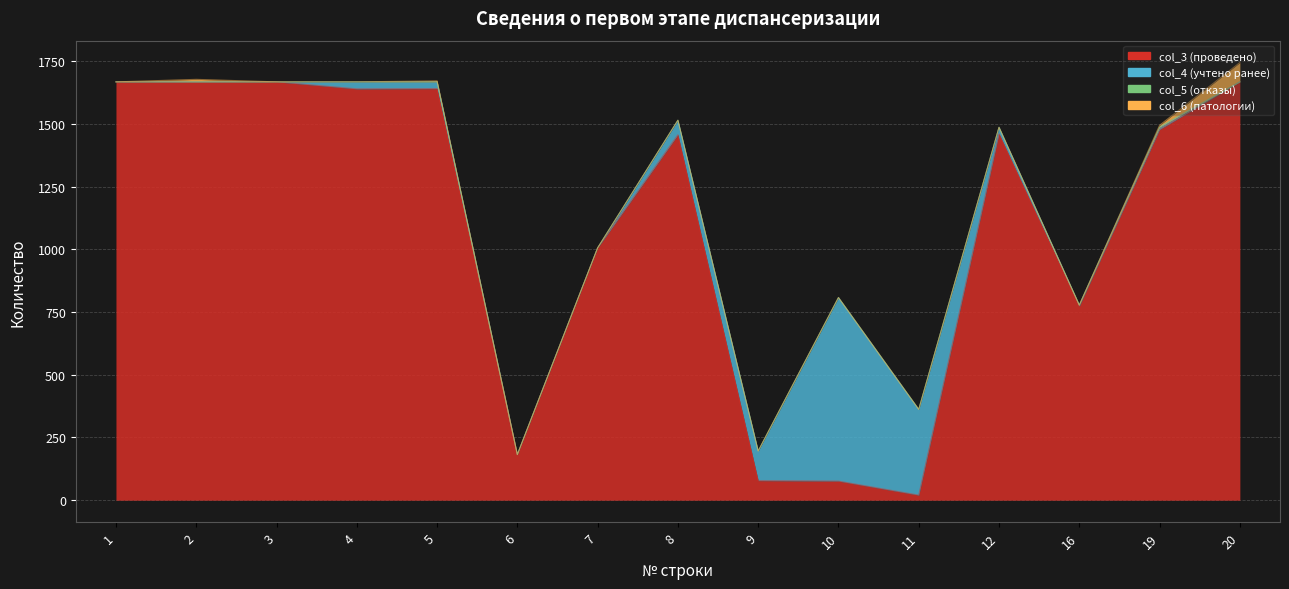

What is the average value of the col_6 (патологии) series?

7